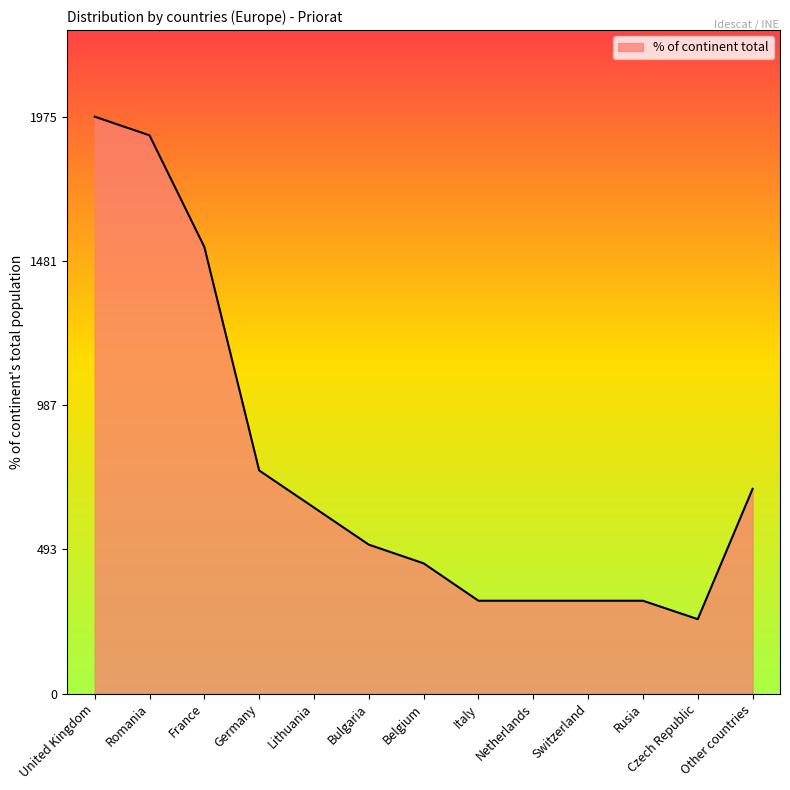

True or false: the data shows 312 at Belgium.

False